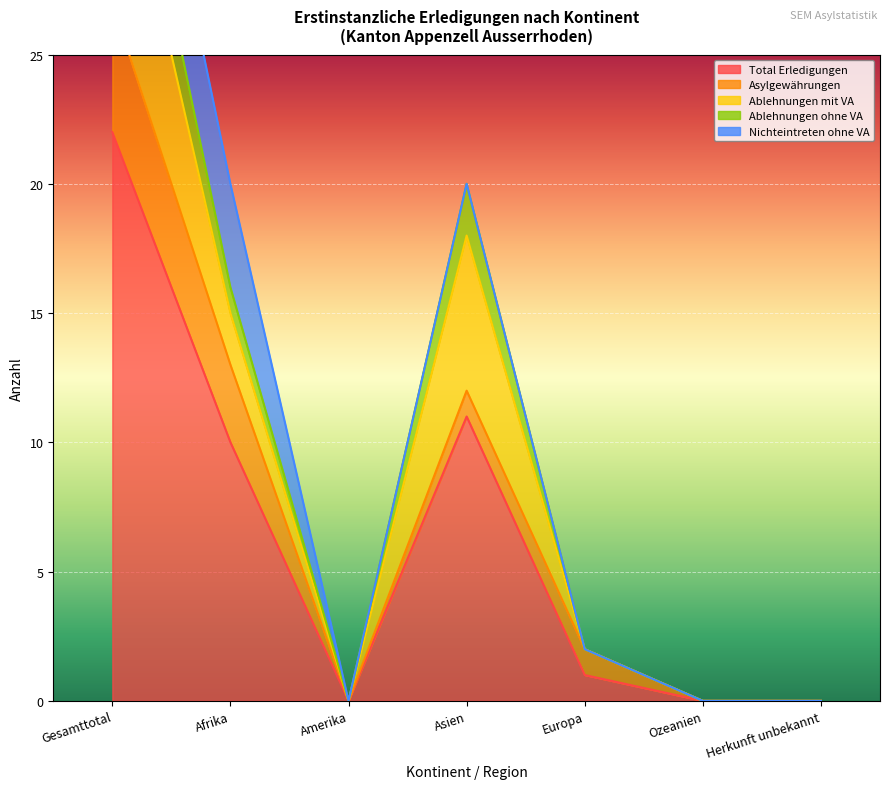

How many values in Asylgewährungen are above zero?

4